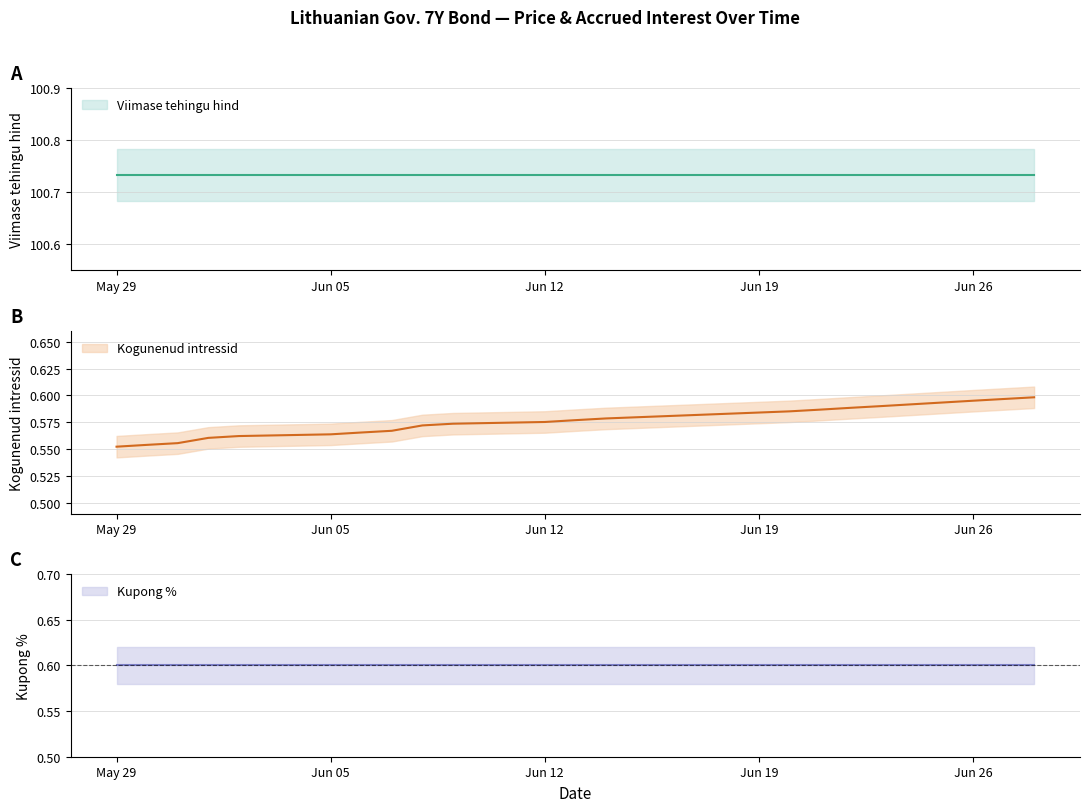

What are all the series names shown in the legend?

Viimase tehingu hind, Kogunenud intressid, Kupong %